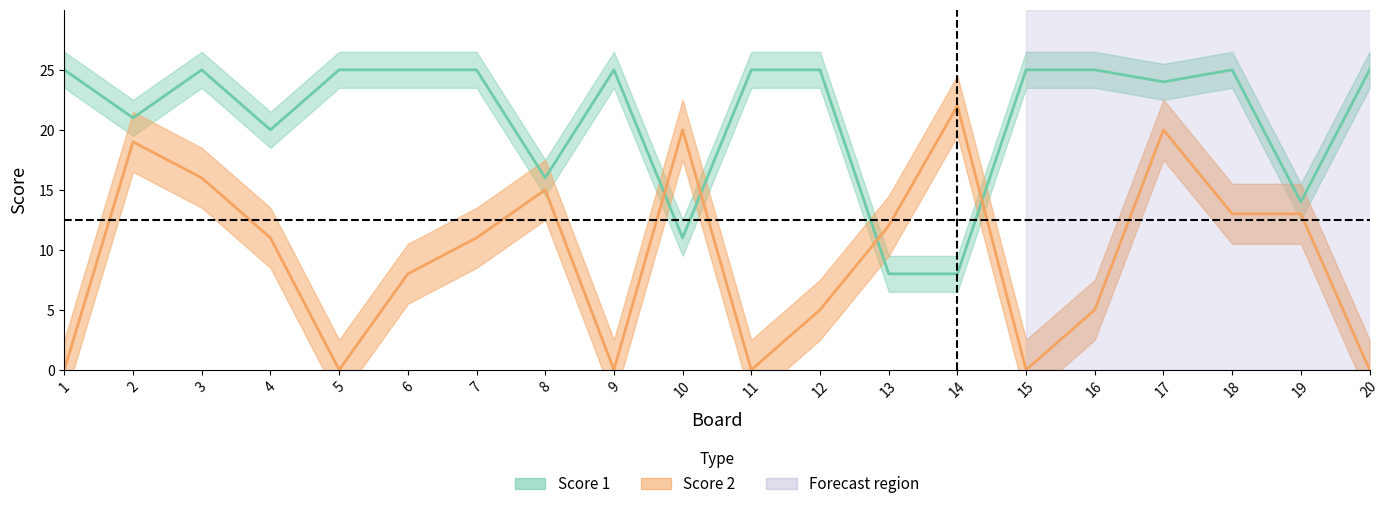

True or false: Score 1 has more than 2 interior local peaks.

True